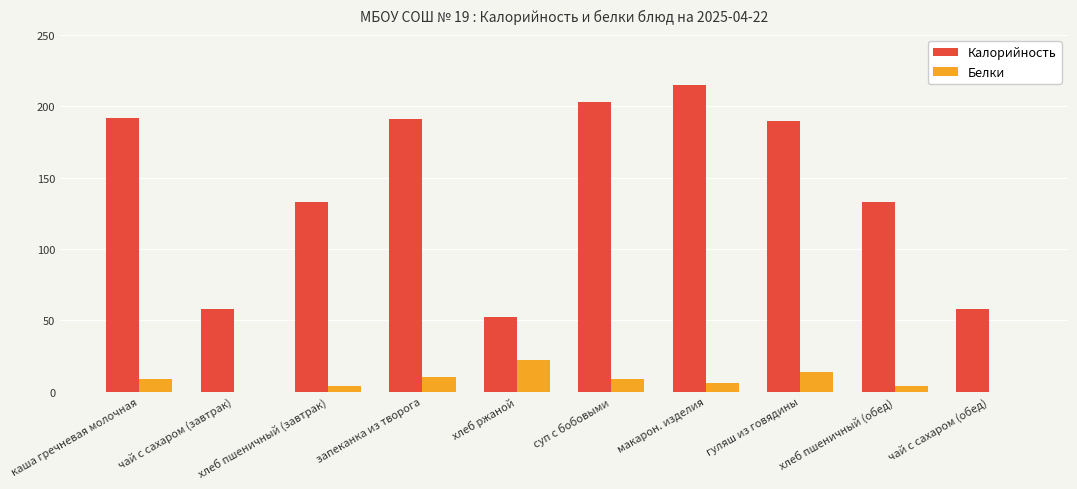

At which label does Белки reach its peak?

хлеб ржаной